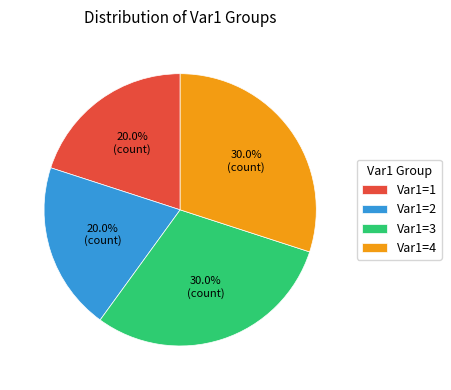

What percentage do Var1=3 and Var1=1 together represent?

50.0%